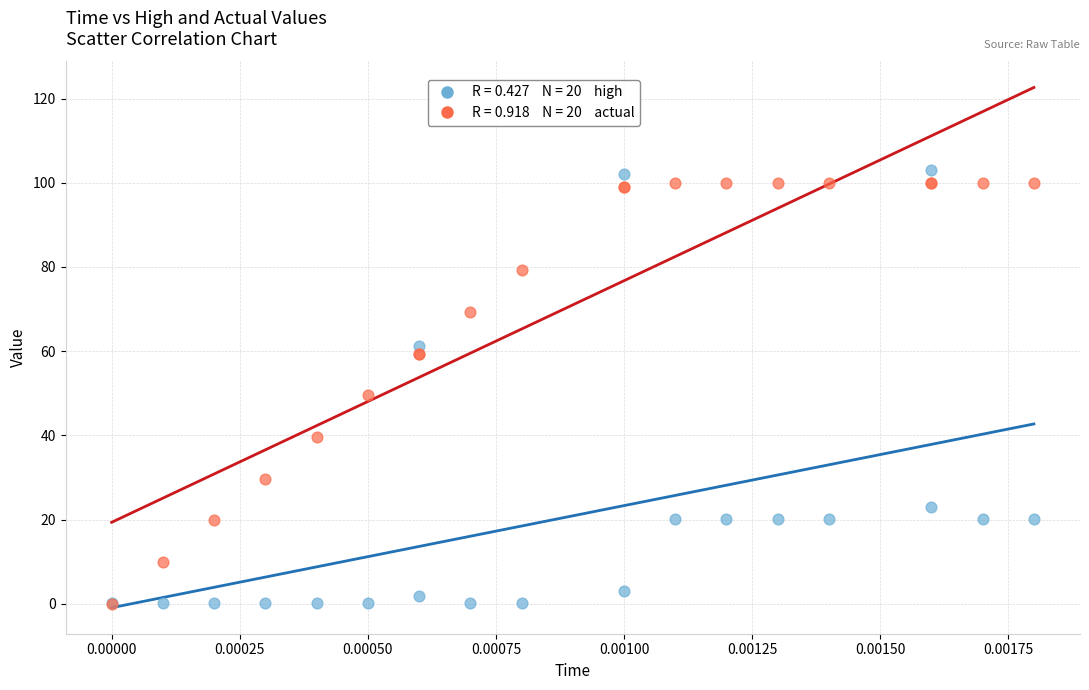

Across all series, what Y value is closest to 51?

49.5